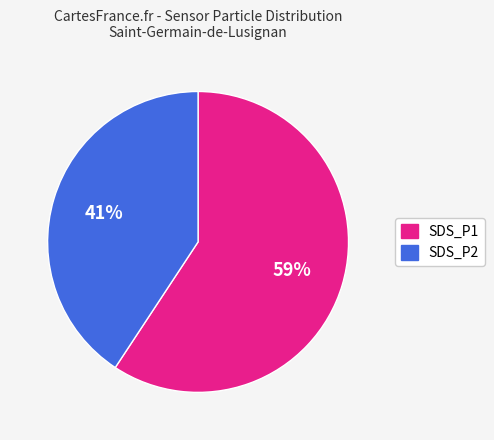

Which category has the smallest portion of the pie?

SDS_P2